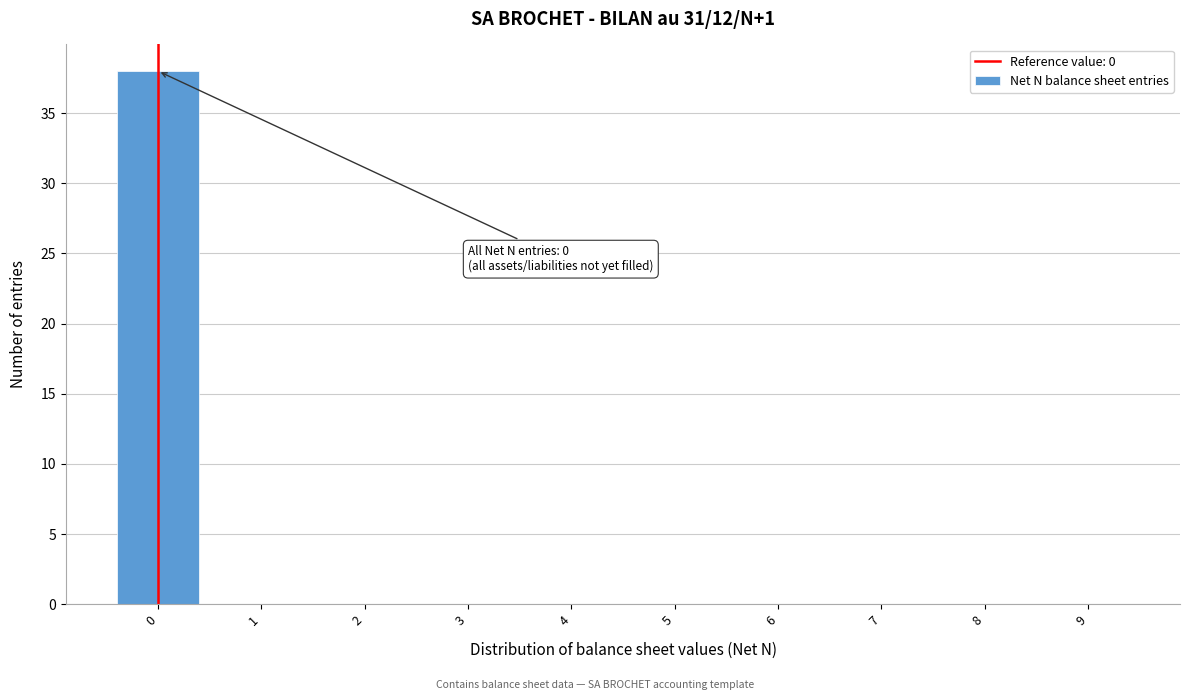

Which range on the x-axis has the tallest bar?

-0.5 to 0.5